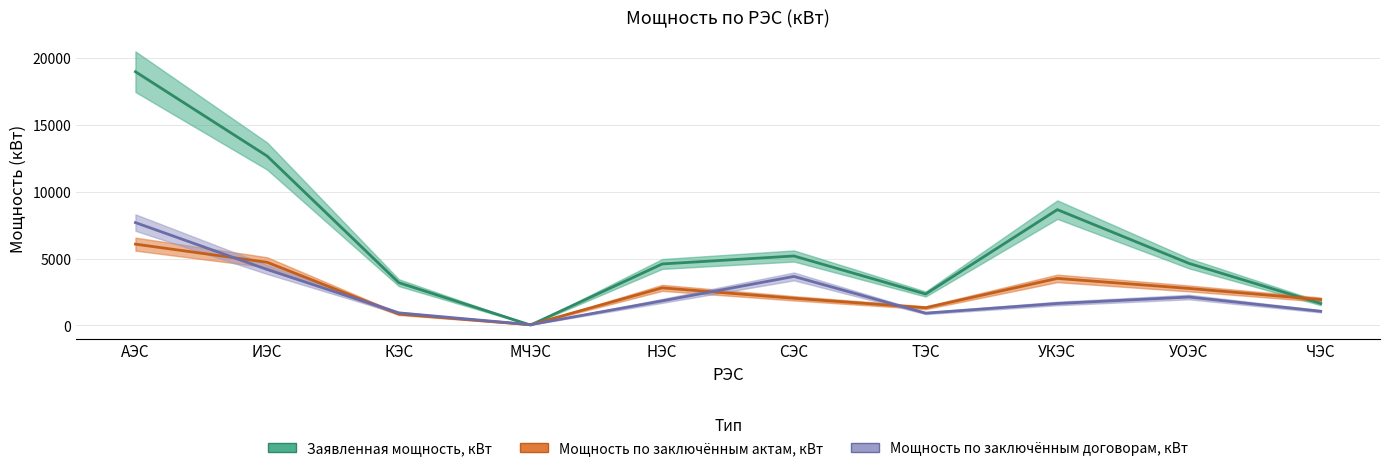

Is this an area chart (filled region under the line)?

No